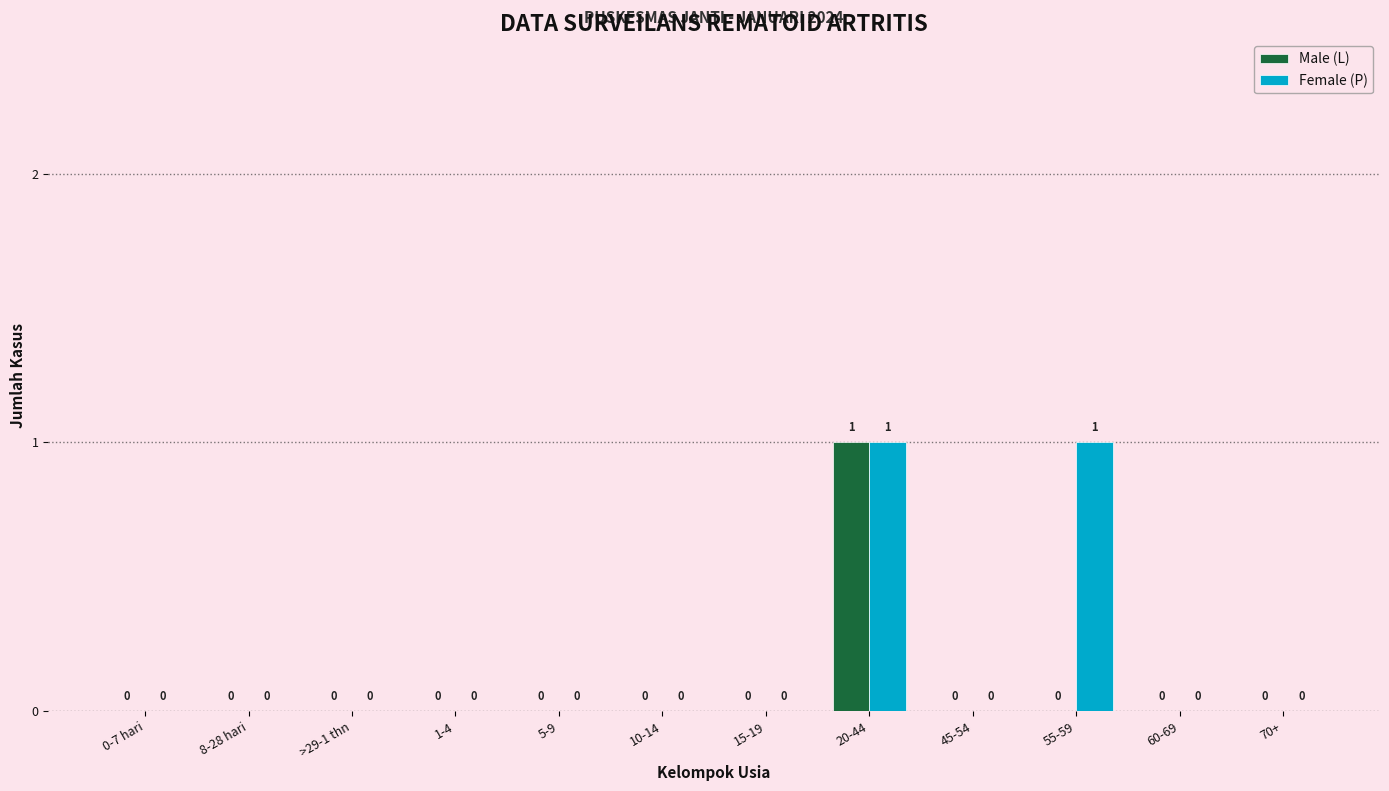

How many Female (P) values are between 0 and 1?

12